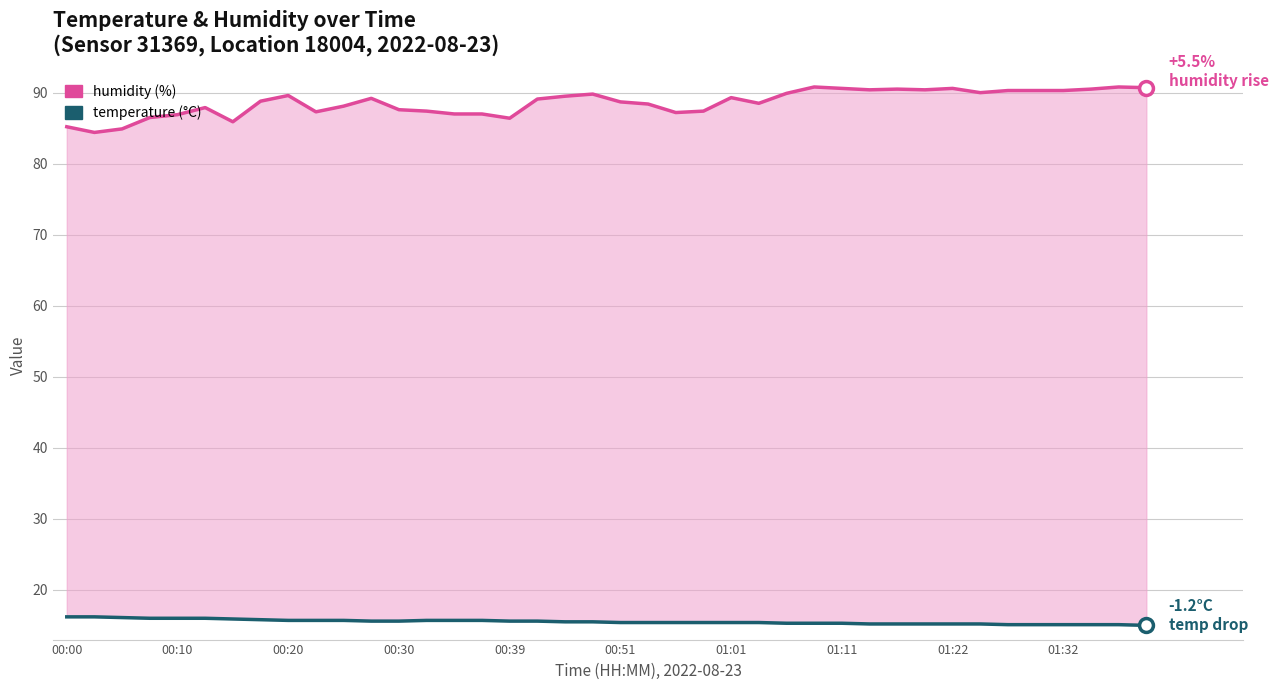

What is the total value across all series at 38?

105.9